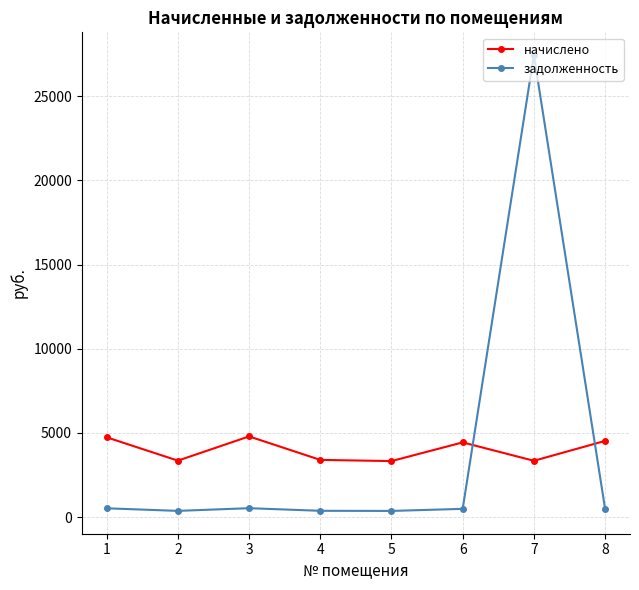

Rank the series by their maximum value, from lowest to highest.

начислено, задолженность